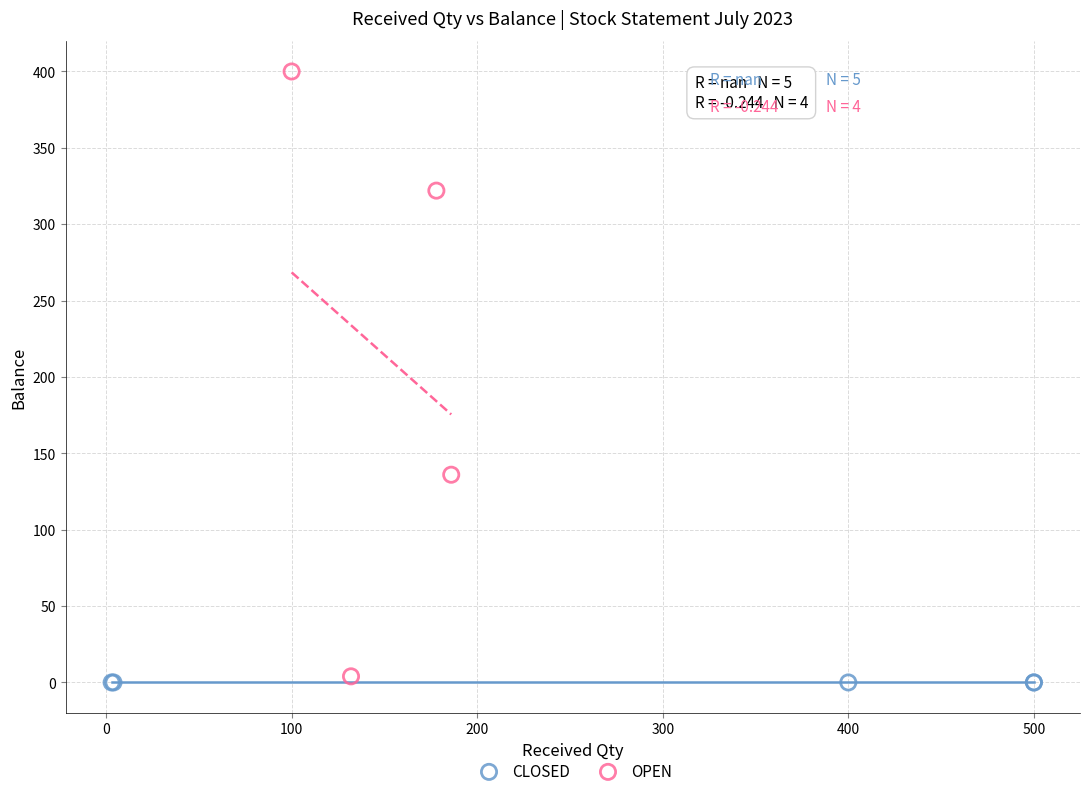

Which series contains the highest Y value?

OPEN